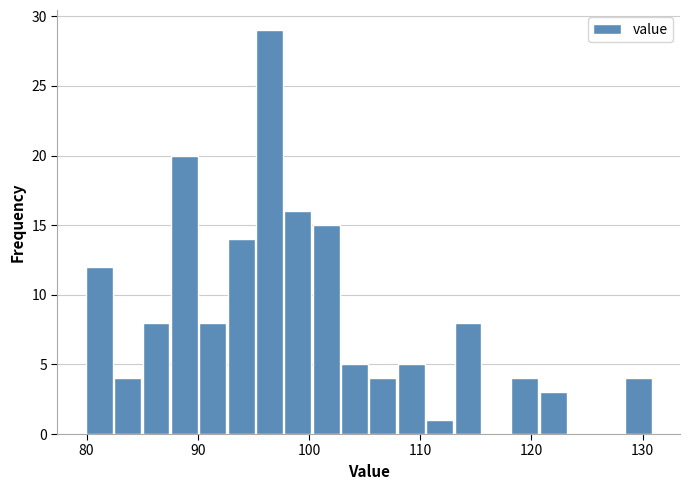

Around what value on the x-axis is the tallest bar? Give the approximate position of its centre, as read against the axis.

96